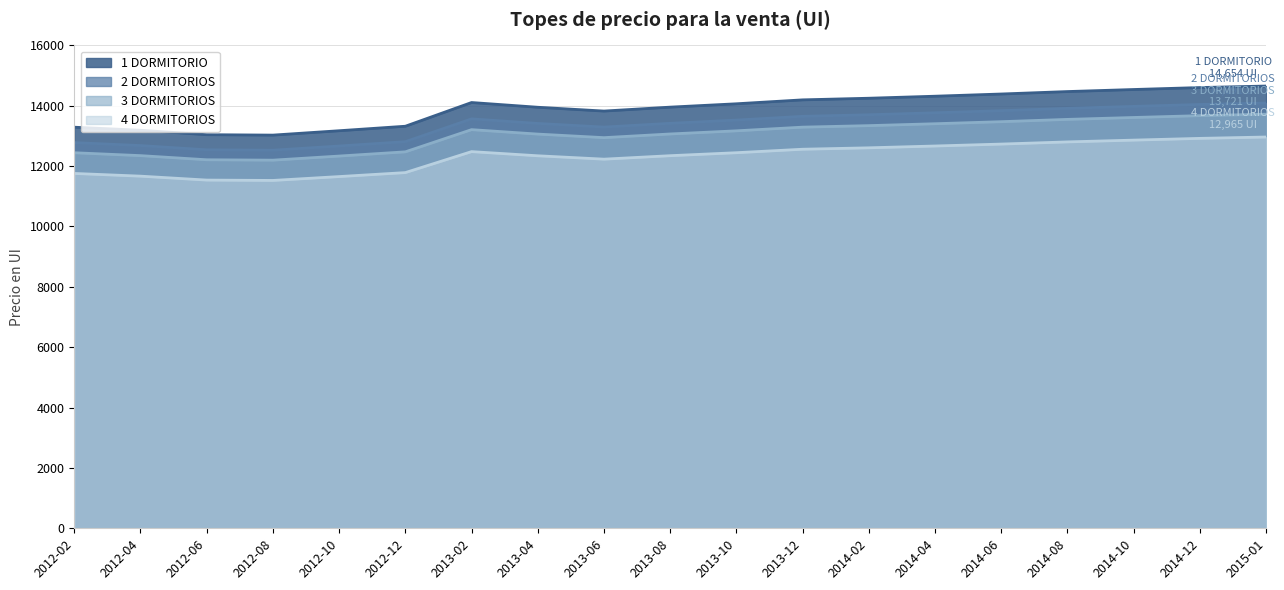

What is the label of the 19th point from the right?

2012-02